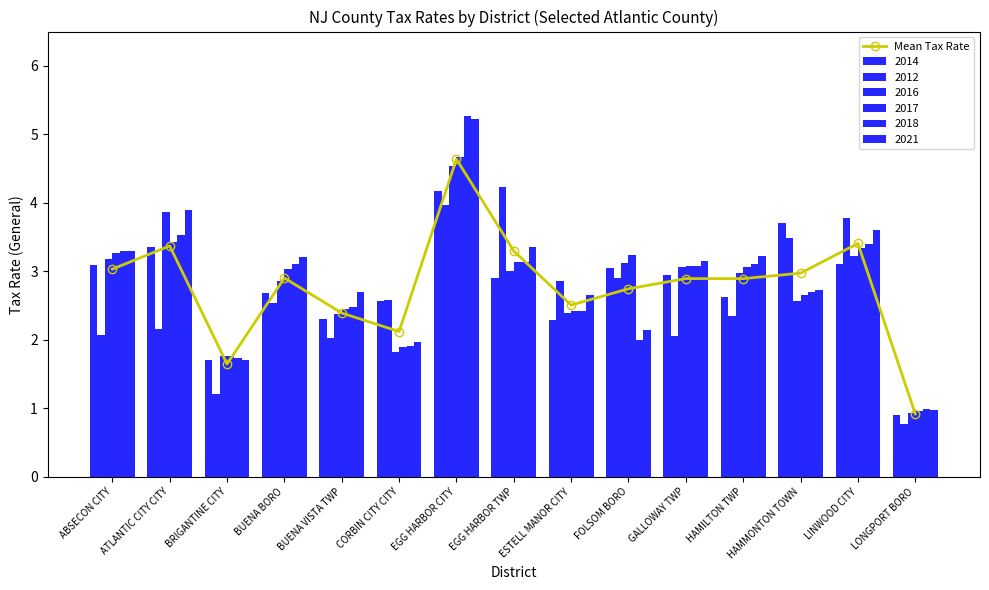

How many values in the Mean Tax Rate series are below 2?

2